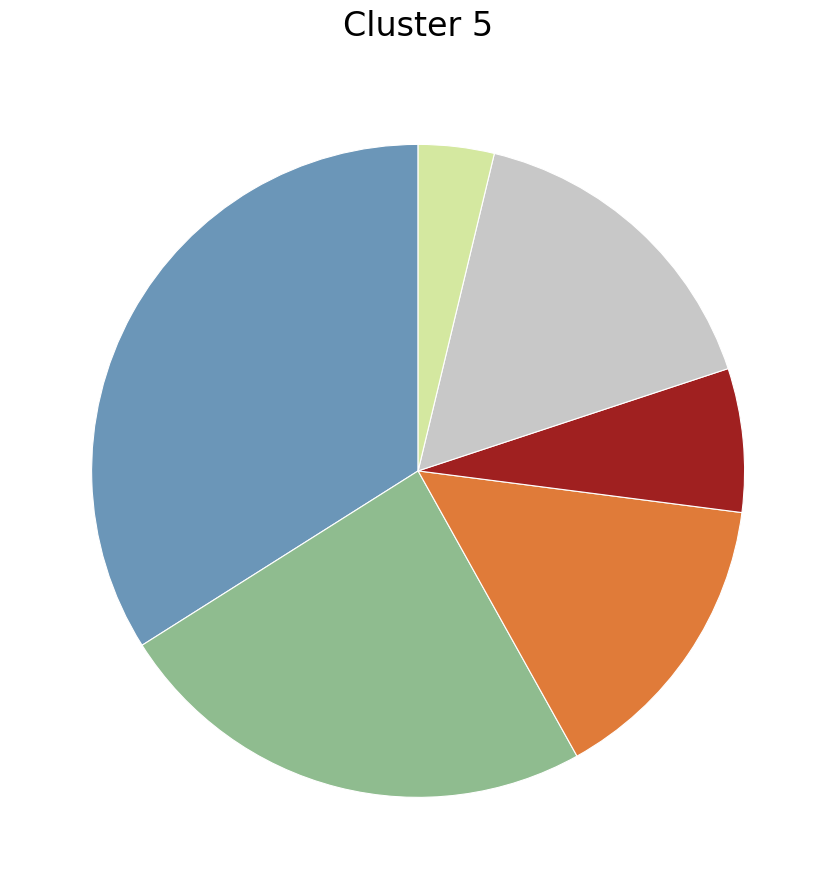

Is there any slice that represents more than half of the pie?

No